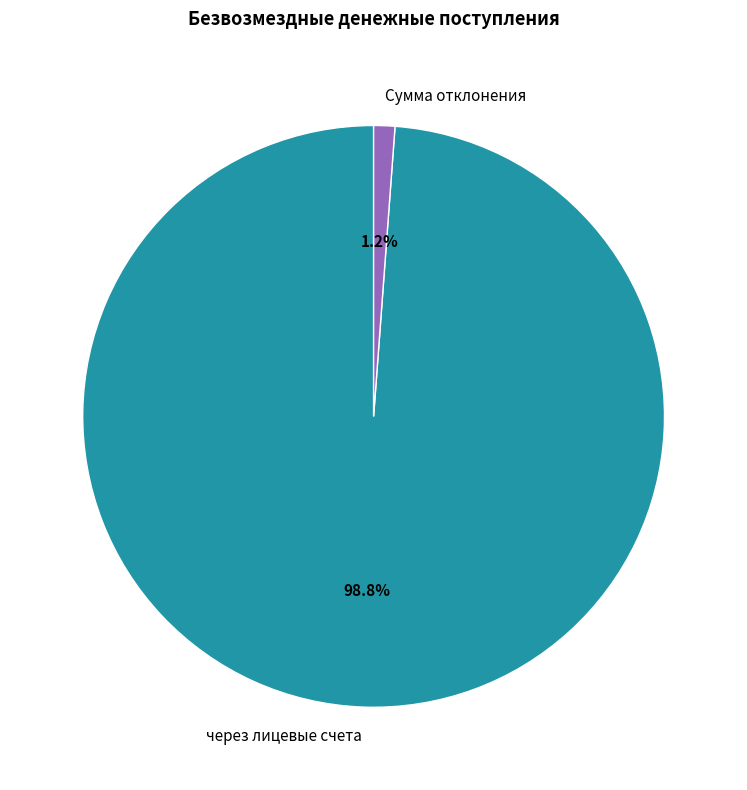

To the nearest percent, what is the difference between the largest and smallest slice percentages?

98%